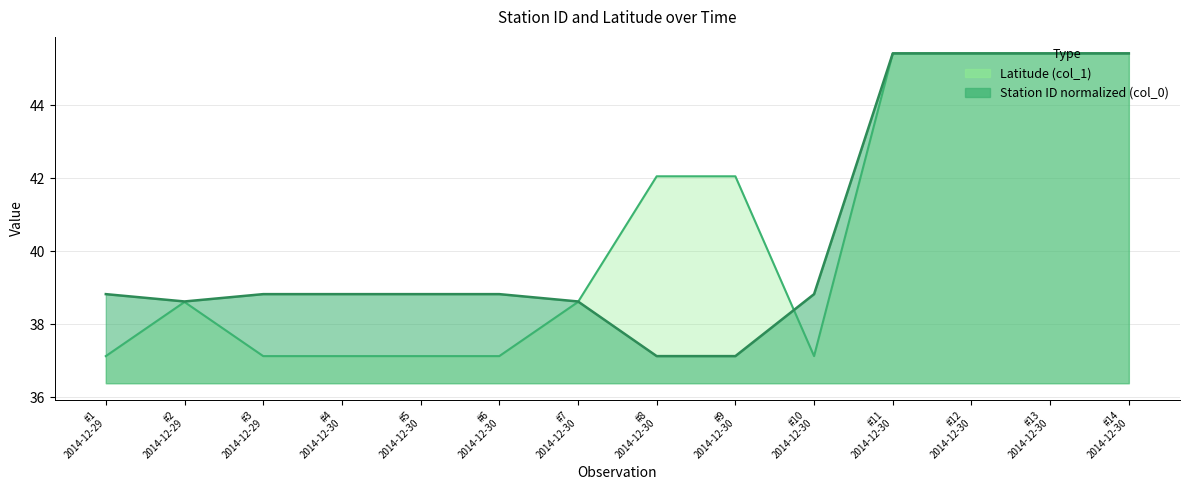

Where does the col_0 series first go above 38?

#1 2014-12-29